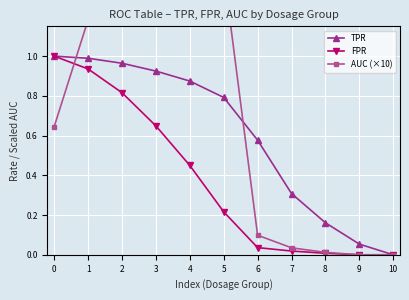

What is the average value of the AUC (×10) series?

0.8